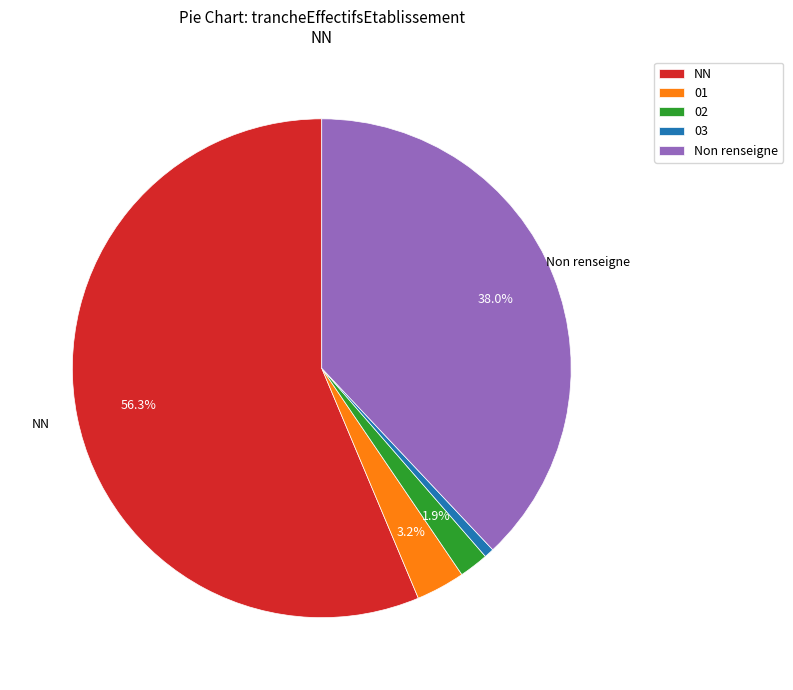

Does any single category account for the majority?

Yes